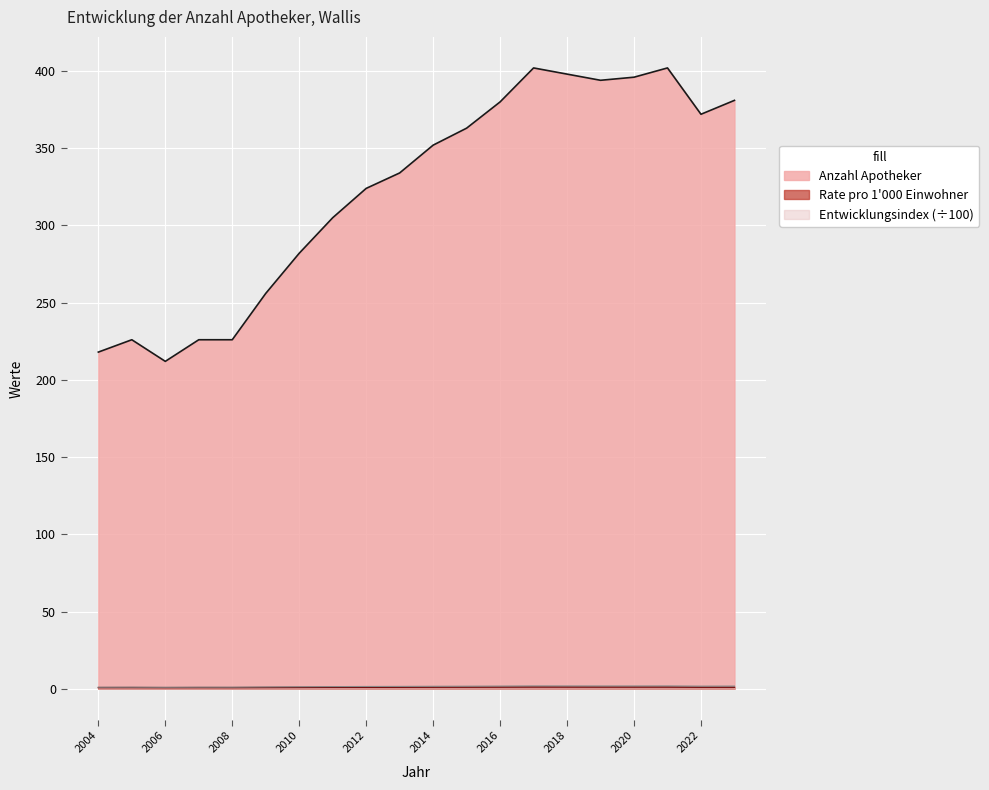

At which category does the chart reach its peak across all series?

2017